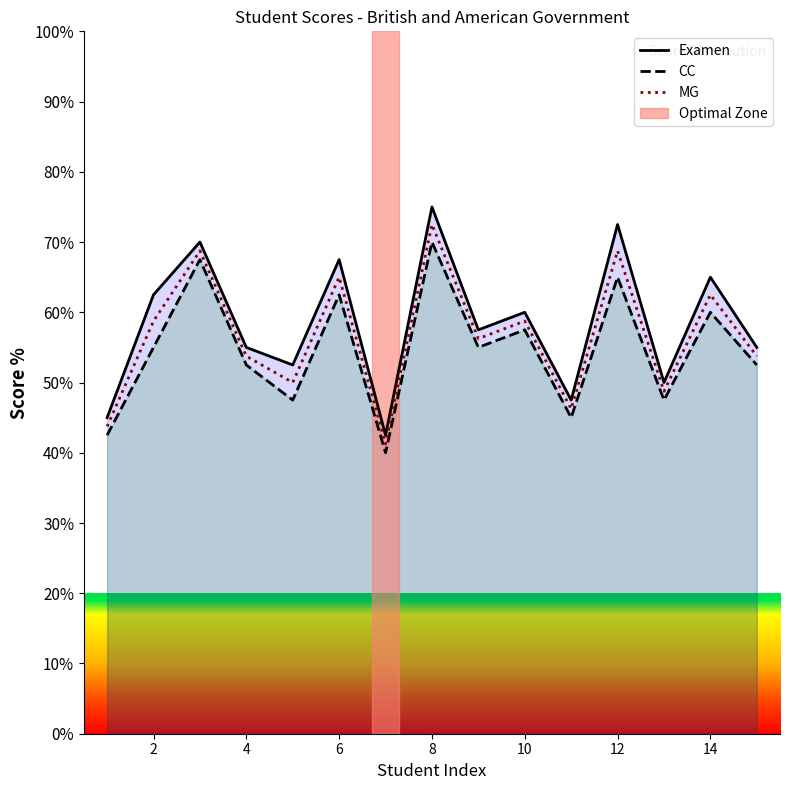

What is the smallest value displayed?

40.0